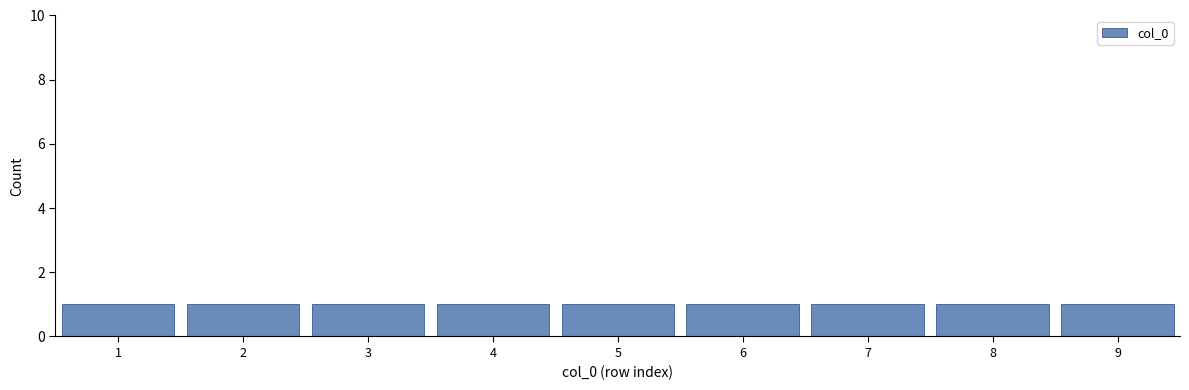

How tall is the bar that spans 1.5 to 2.5 on the x-axis? The values are not printed on the chart, so give them approximately, as read against the axis.

1